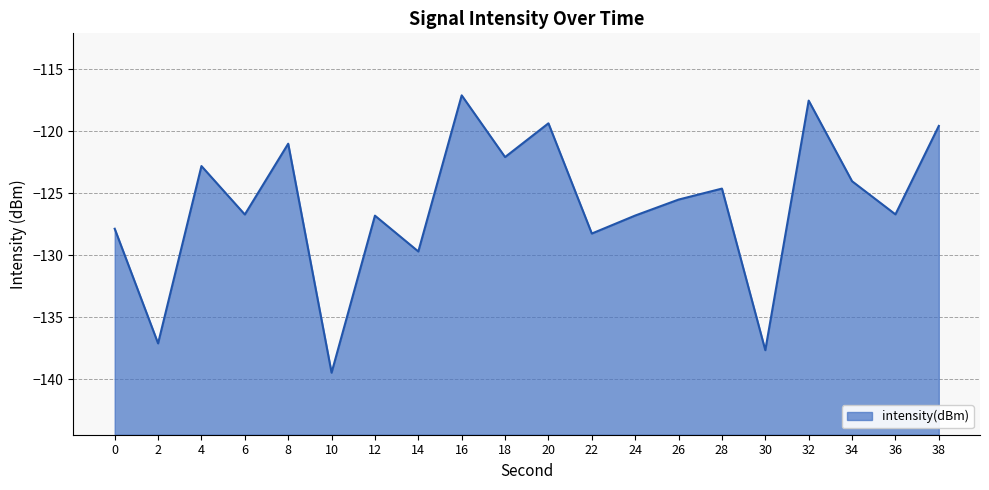

What is the average value?

-126.0